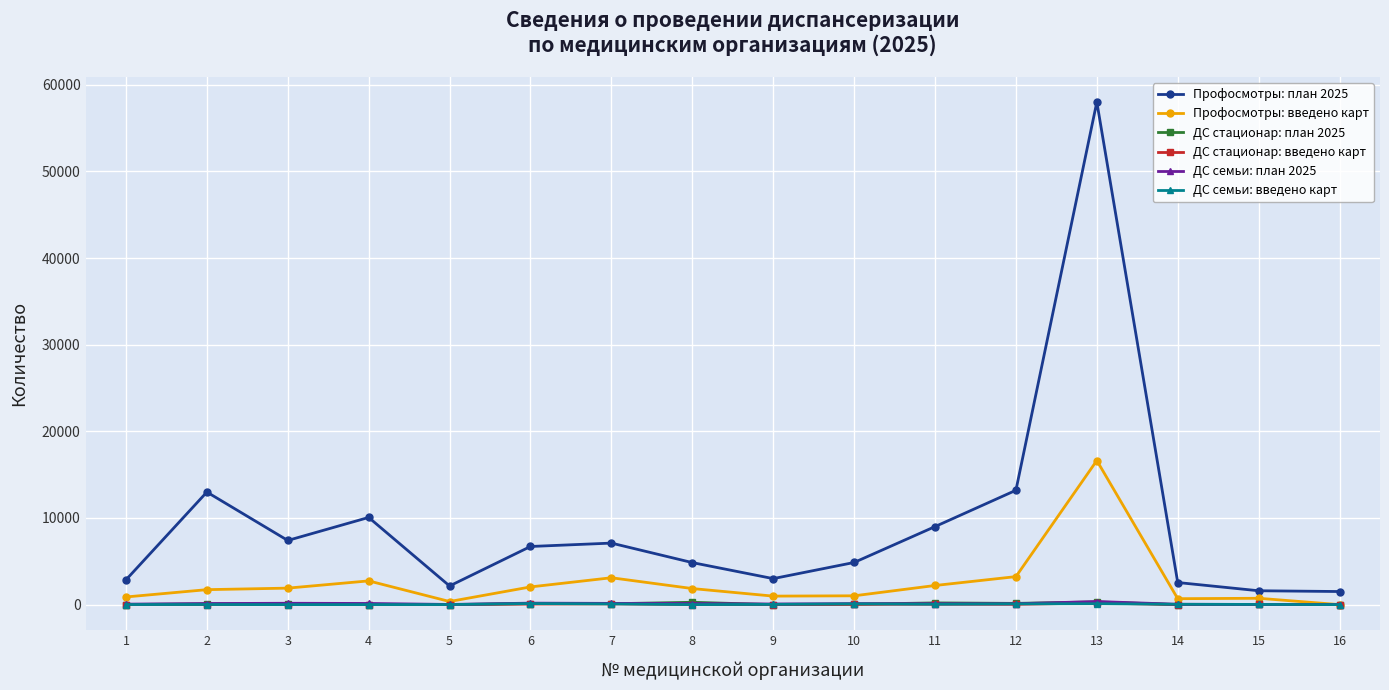

How many lines are shown in the chart?

6